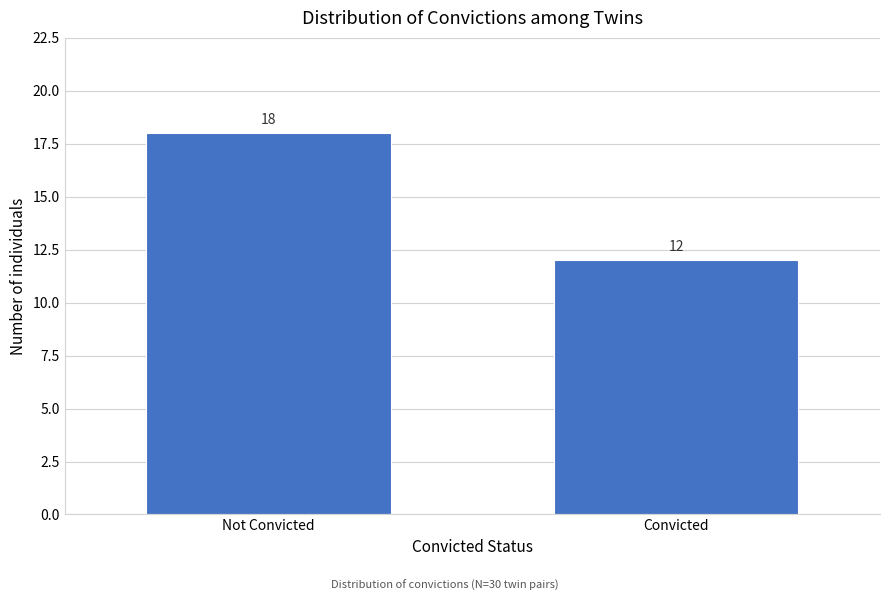

Reading left to right, what are all the values shown in this chart?

Not Convicted=18	Convicted=12